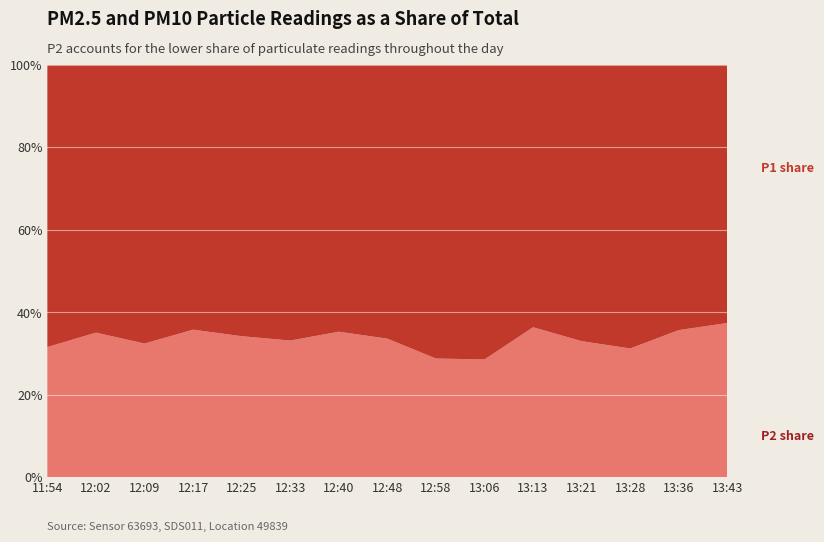

What is the total value across all series at 12:58?

100.0